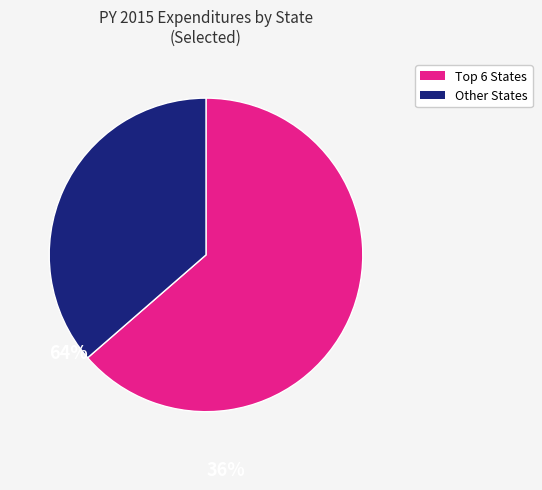

The Other States slice represents 36% of the pie. True or false?

True